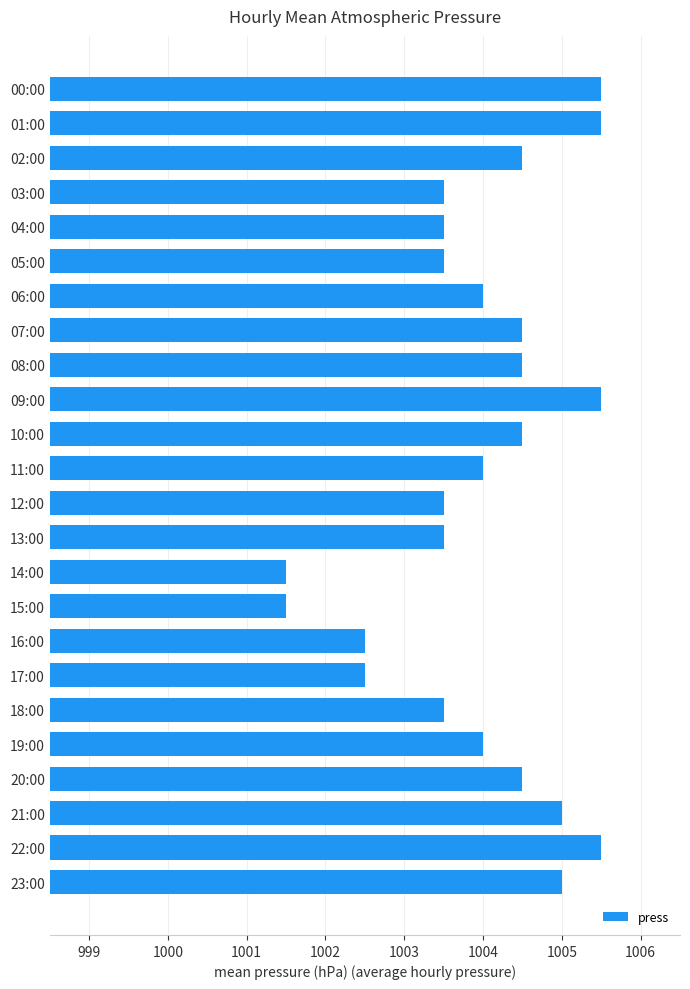

How many categories are shown in the chart?

24